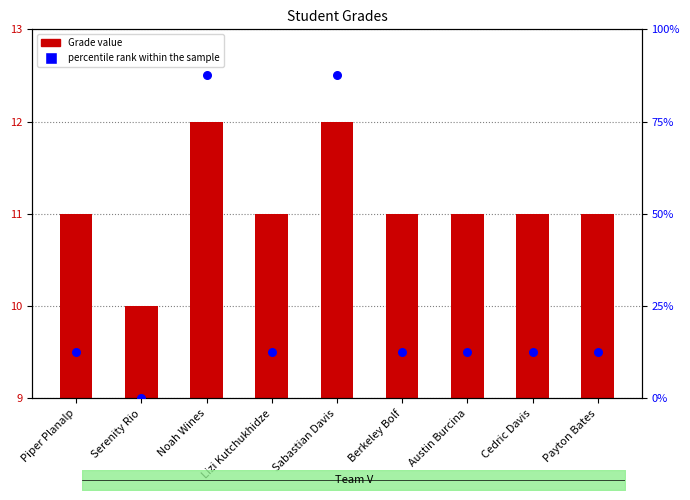

At how many categories does at least one series exceed 14?

2